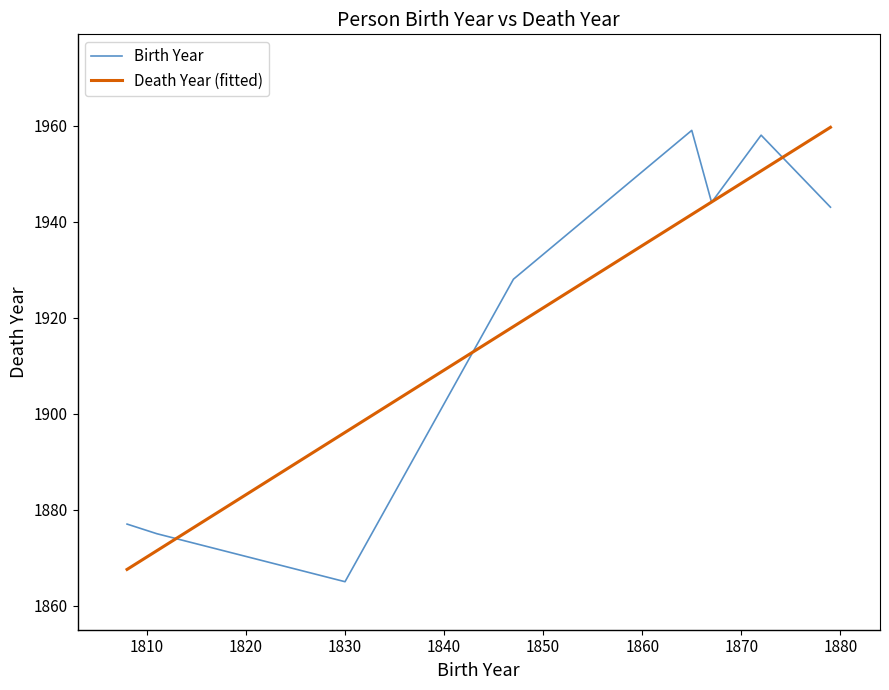

What is the minimum value shown in the chart?

1865.0